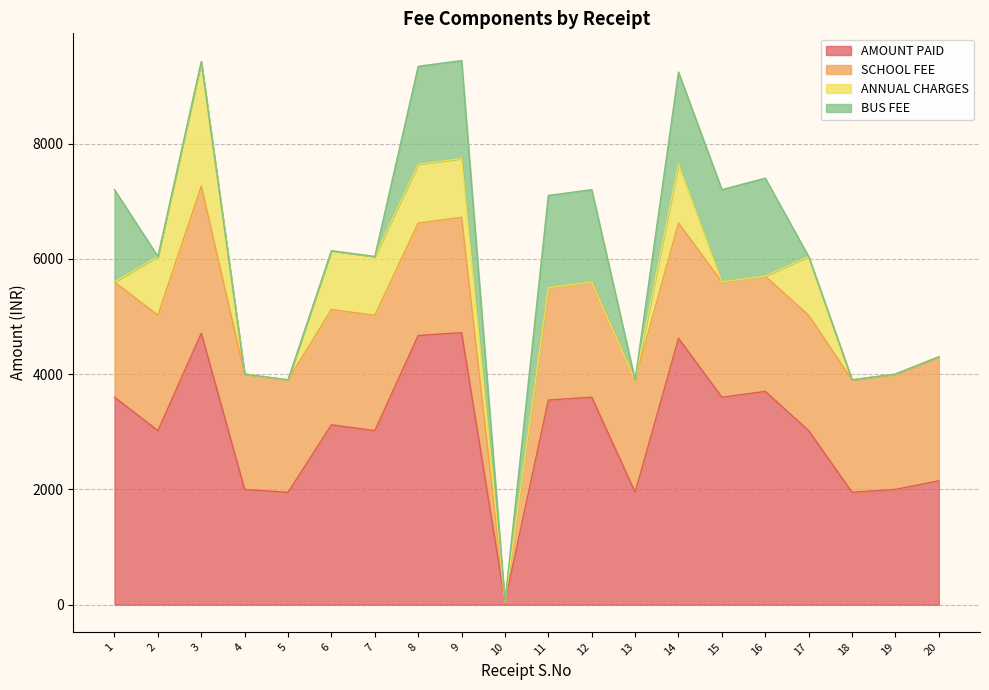

Which series ends up on top after the final intersection of ANNUAL CHARGES and BUS FEE?

ANNUAL CHARGES